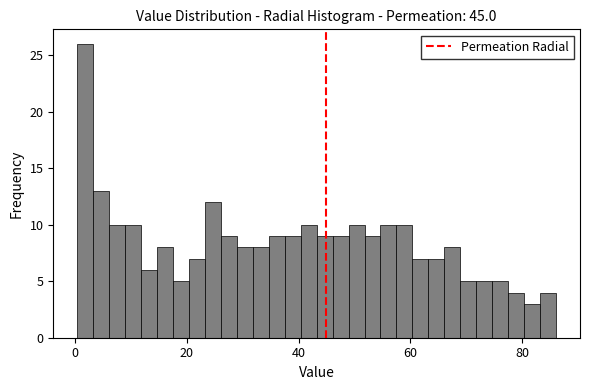

Around what value on the x-axis is the tallest bar? Give the approximate position of its centre, as read against the axis.

2